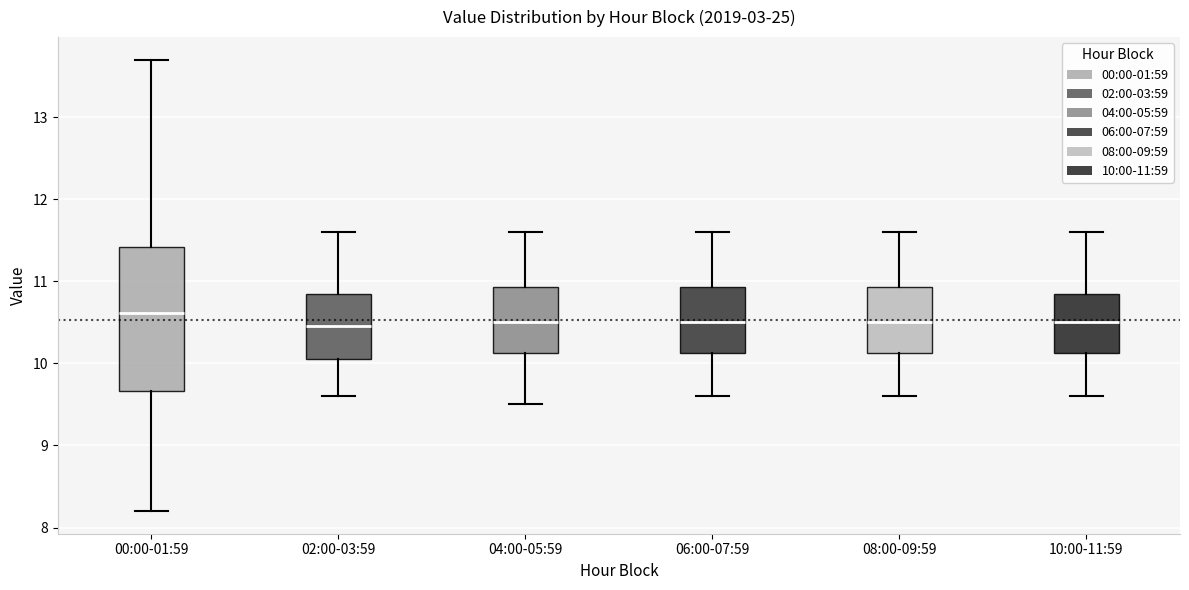

Where is the upper edge of the box for 08:00-09:59 on the y-axis? The values are not printed on the chart, so give them approximately, as read against the axis.

10.9